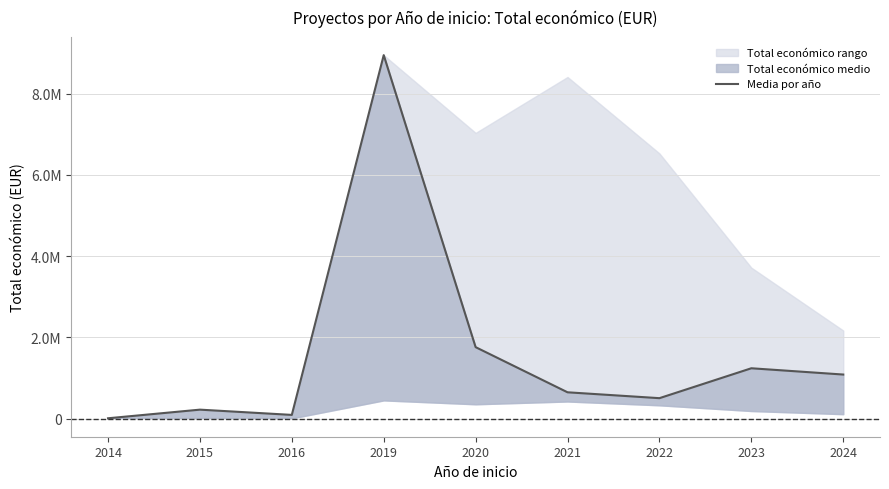

What is the value of the 2nd point from the left?

219515.0